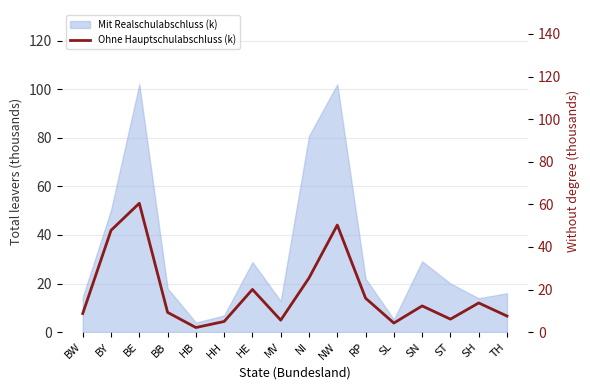

How many interior local peaks (higher than both neighbors) does the data have?

5